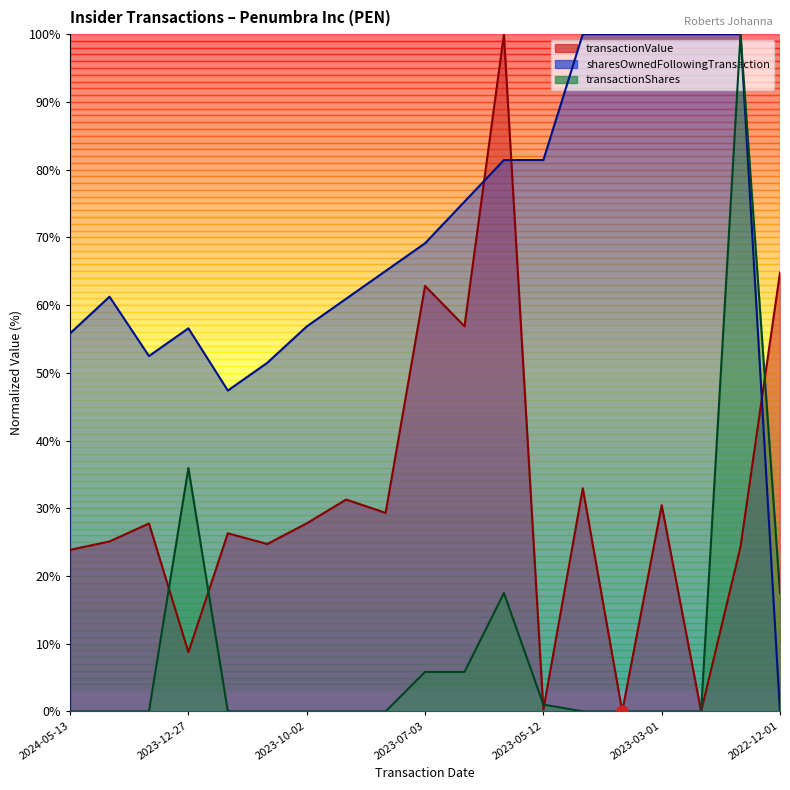

What is the difference between the highest and lowest values at 2023-03-01?

100.0